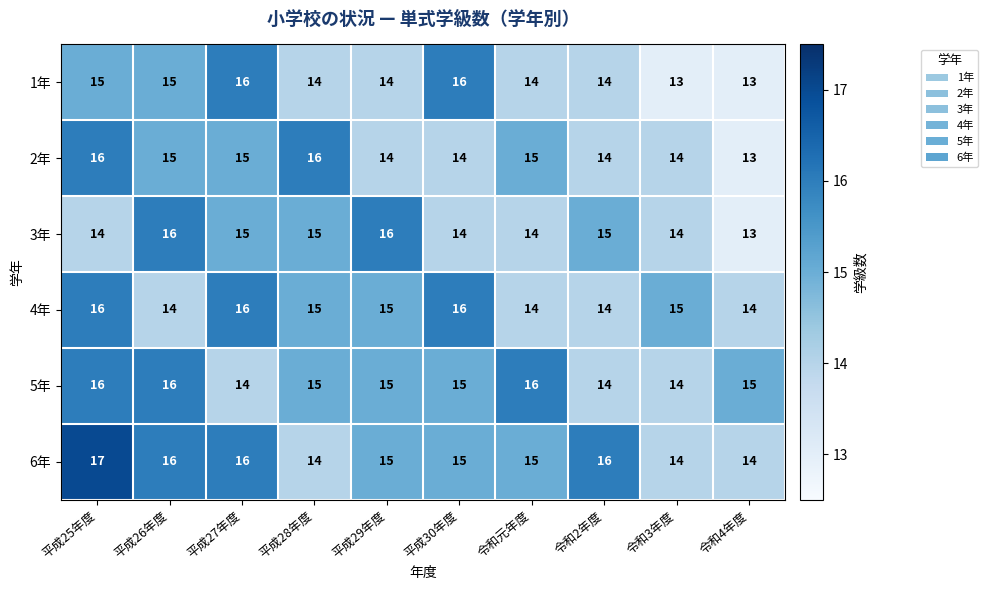

The 4年 series shows 15 at 平成29年度. True or false?

True